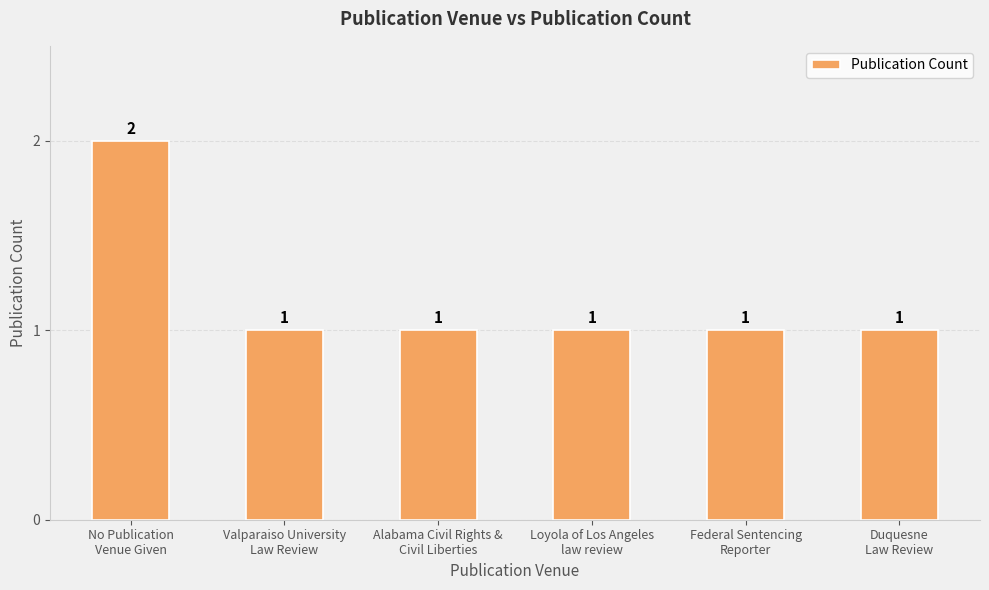

Reading left to right, what are all the values shown in this chart?

2	1	1	1	1	1